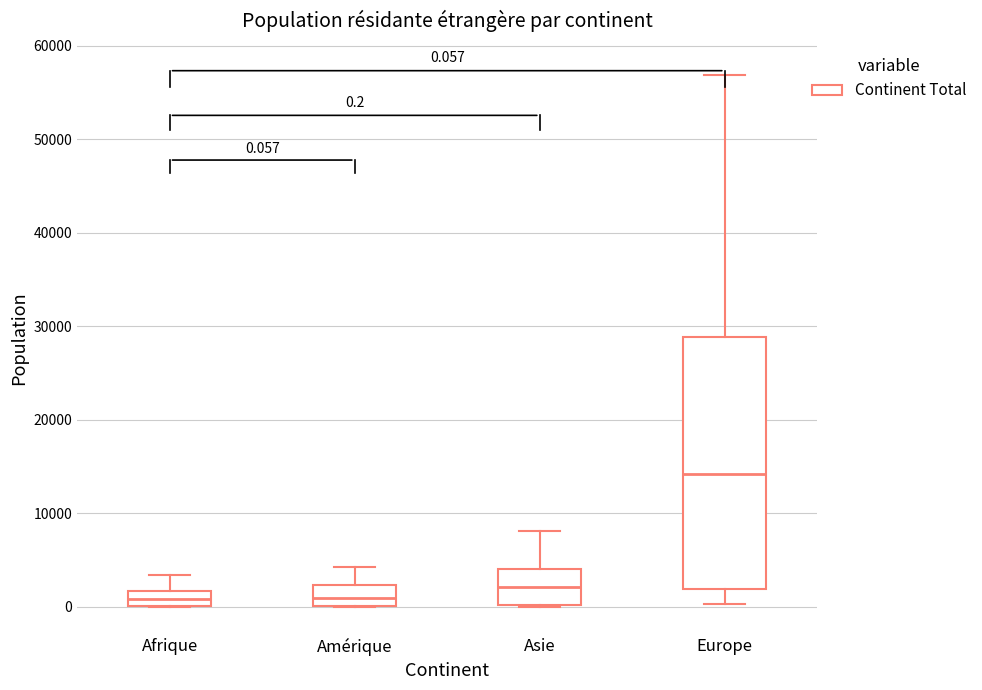

Which box's median line is the highest?

Europe